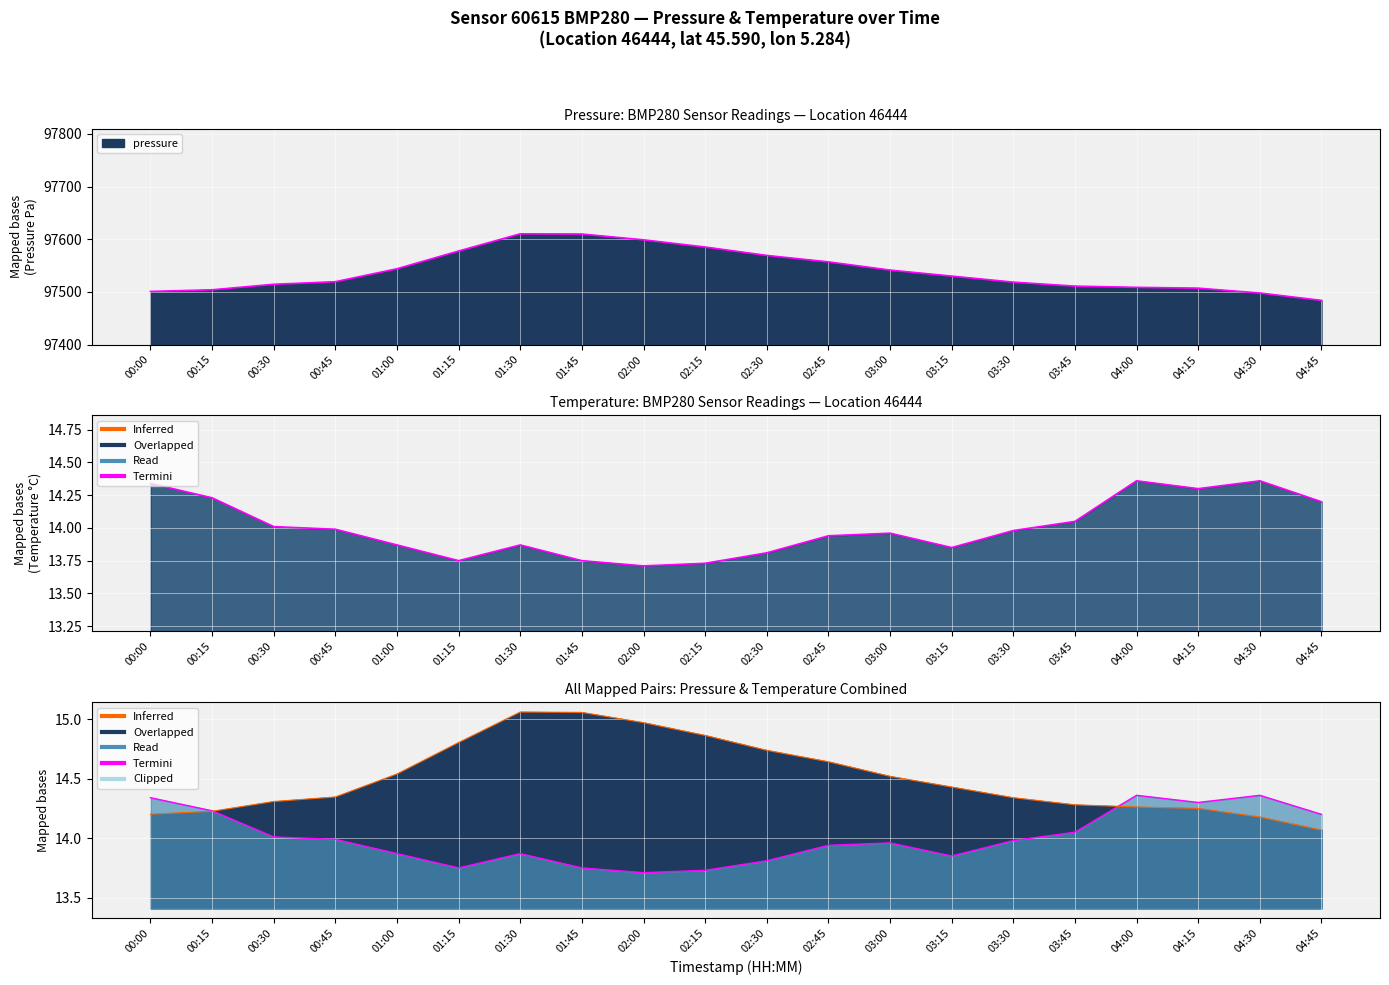

How many lines are shown in the chart?

2